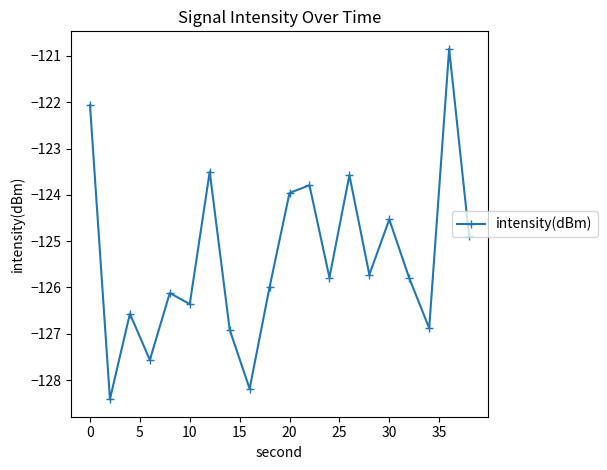

How many interior local valleys (lower than both neighbors) does the data have?

7